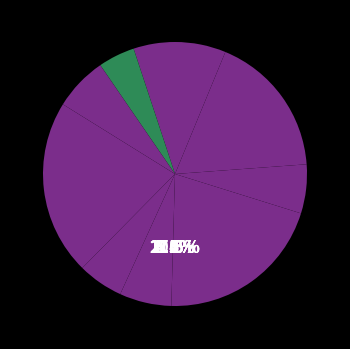

What is the total percentage of Men Cat 1/2/3/4 Masters 40+ and Men Master's Men 40+ Master?

12.9%